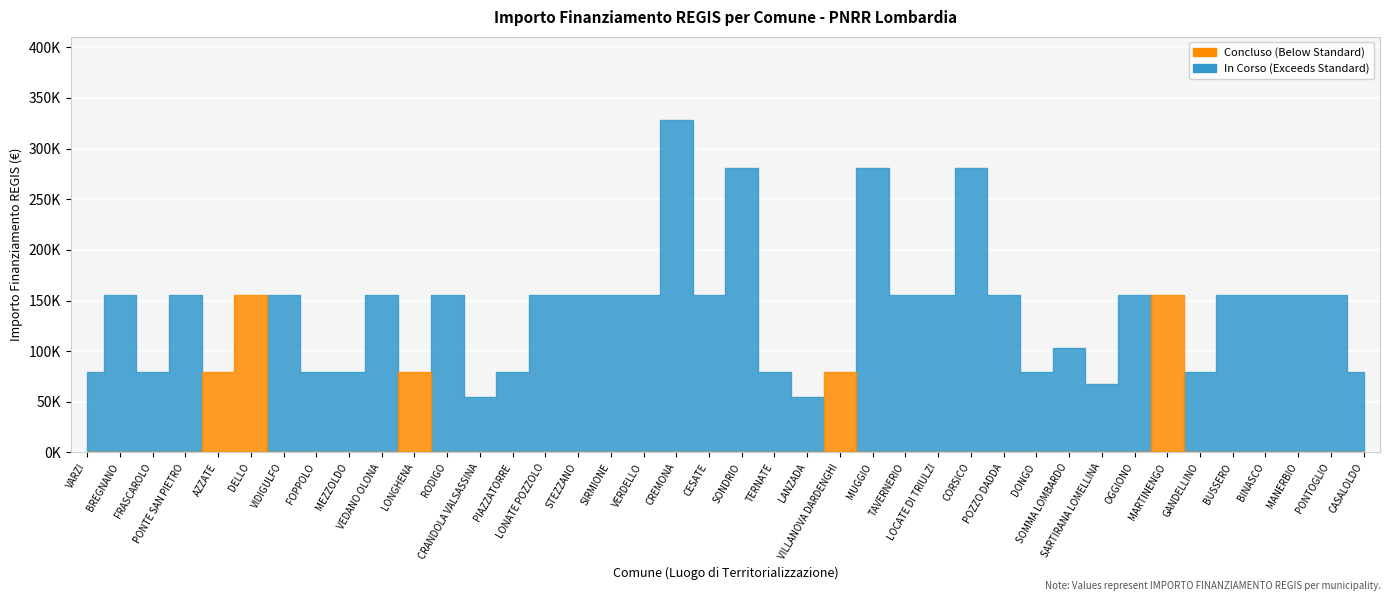

At which category does the chart reach its minimum across all series?

CRANDOLA VALSASSINA